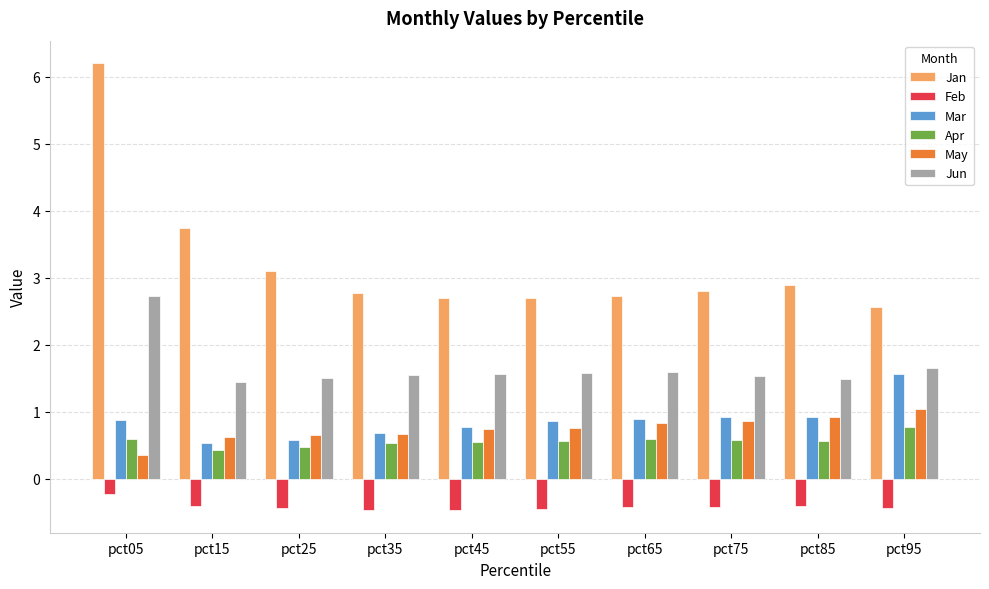

The Feb series shows -0.1 at pct75. True or false?

False